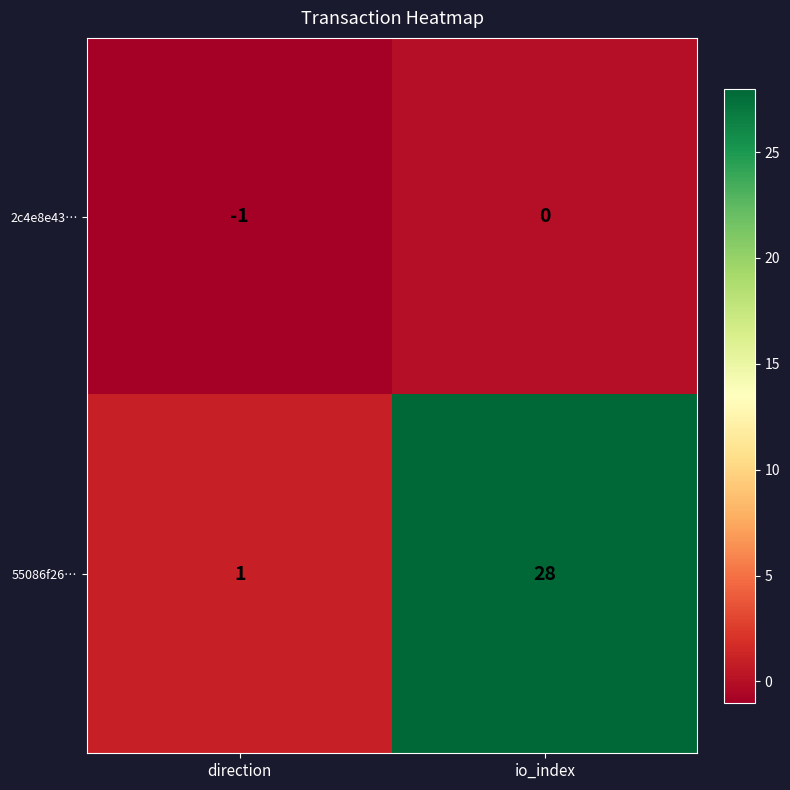

What is the difference between the maximum and minimum values in the 55086f26… series?

27